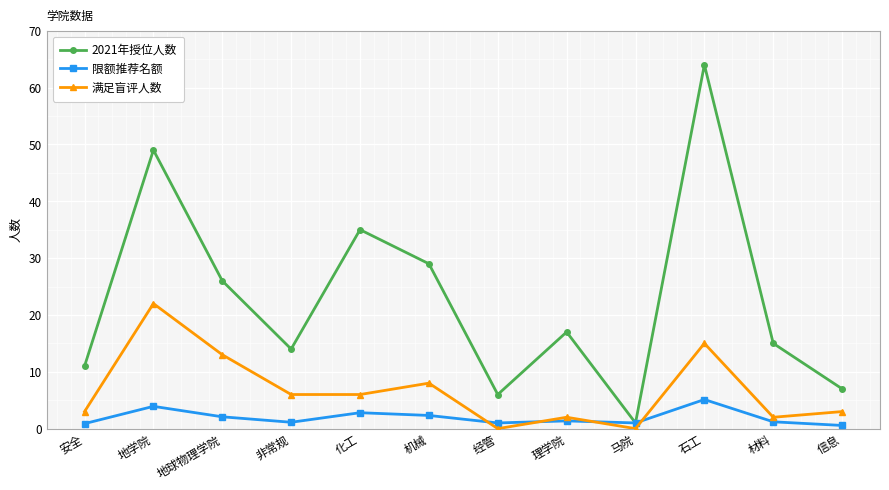

Rank the series by their average value, from lowest to highest.

限额推荐名额, 满足盲评人数, 2021年授位人数